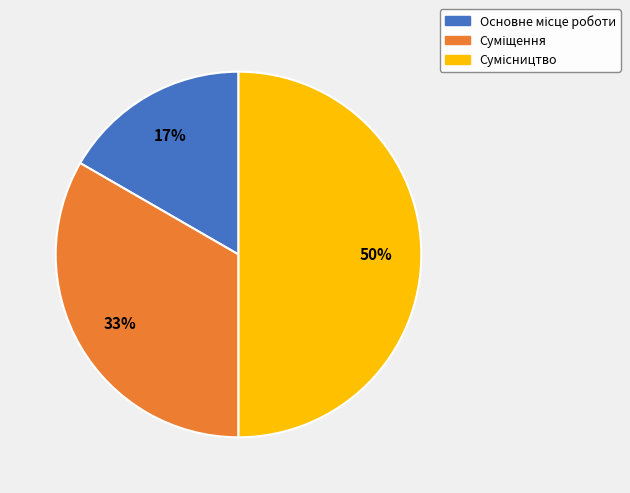

To the nearest percent, what is the difference between the largest and smallest slice percentages?

33%